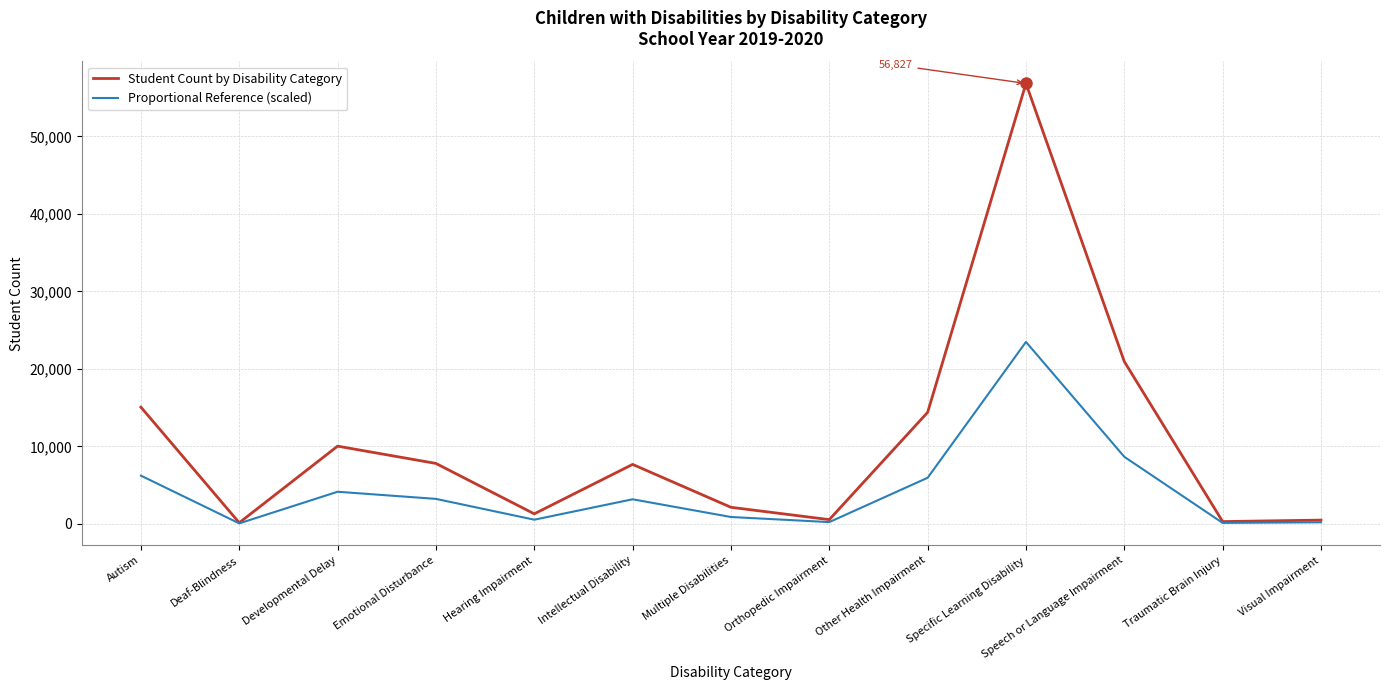

At which category does the chart reach its peak across all series?

Specific Learning Disability